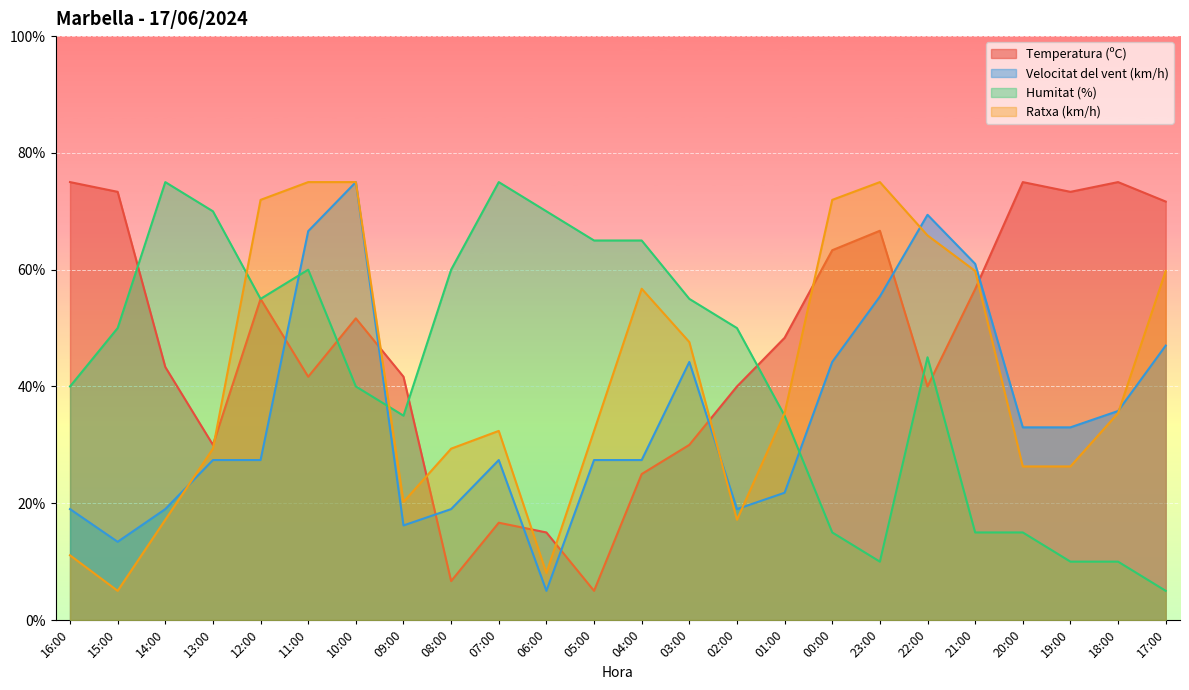

How many distinct data groups are displayed?

4